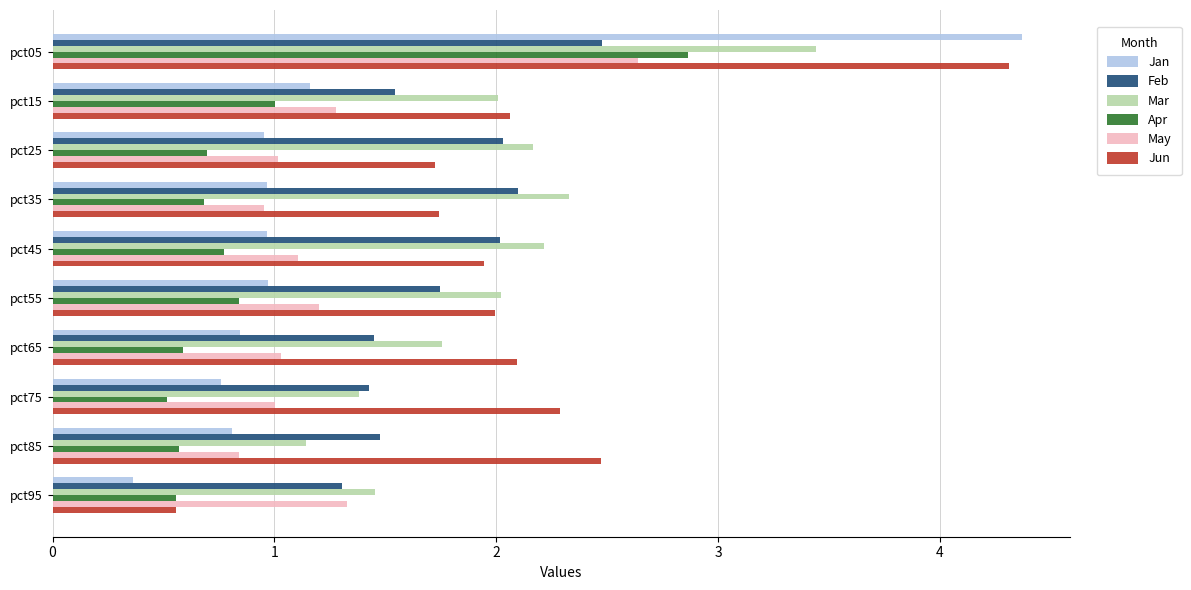

The value of Mar at pct65 is 0.4. True or false?

False